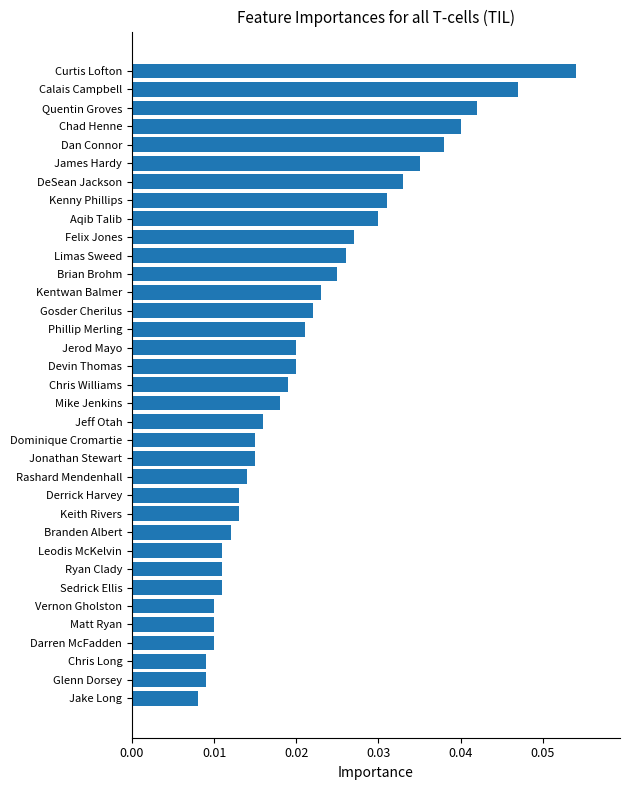

Which category has the highest value across all series?

Curtis Lofton